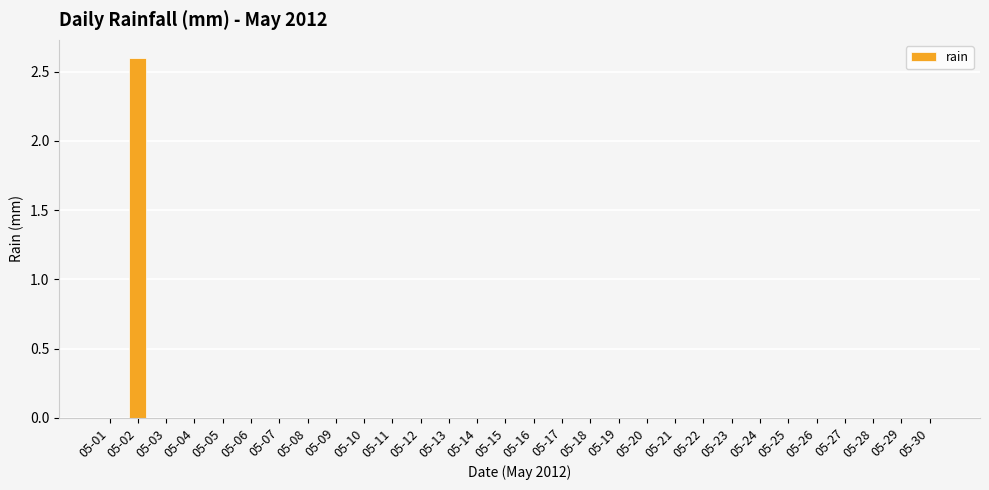

Count the values in the range 0 to 1.

29